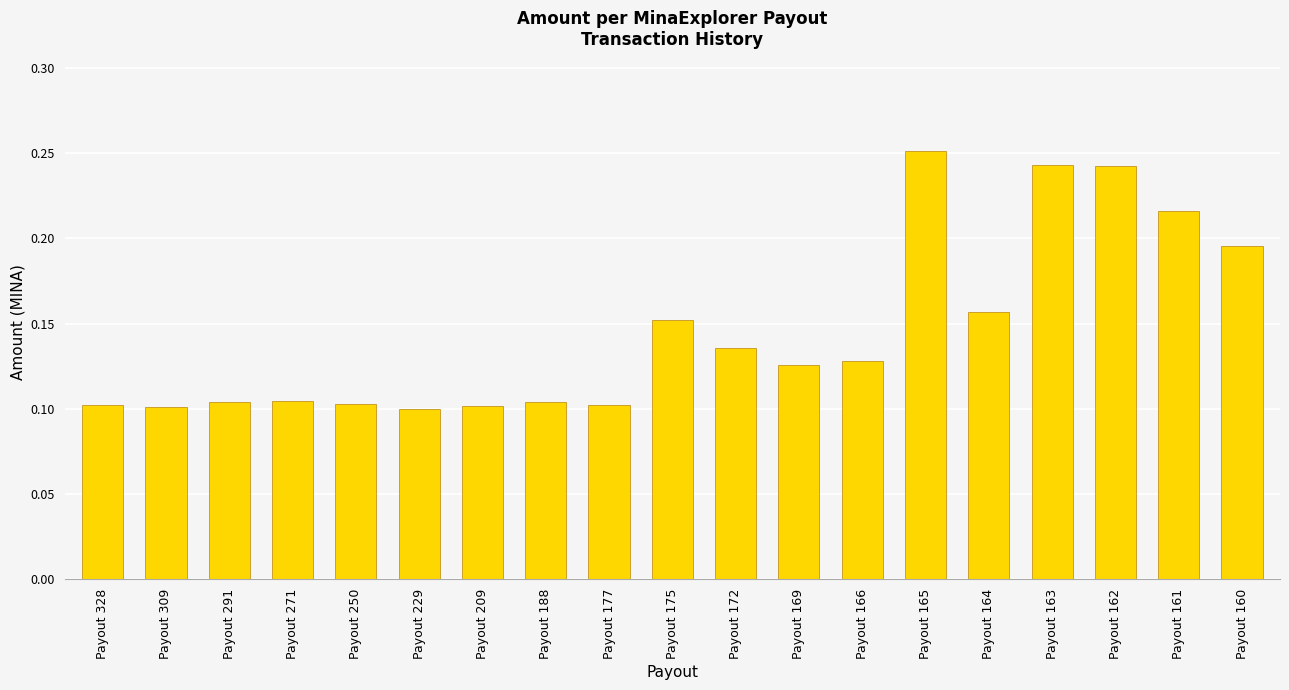

What is the sum of all values?

2.8